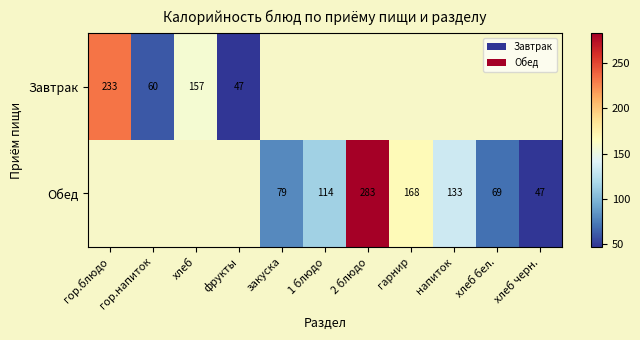

Which category has the highest value across all series?

2 блюдо